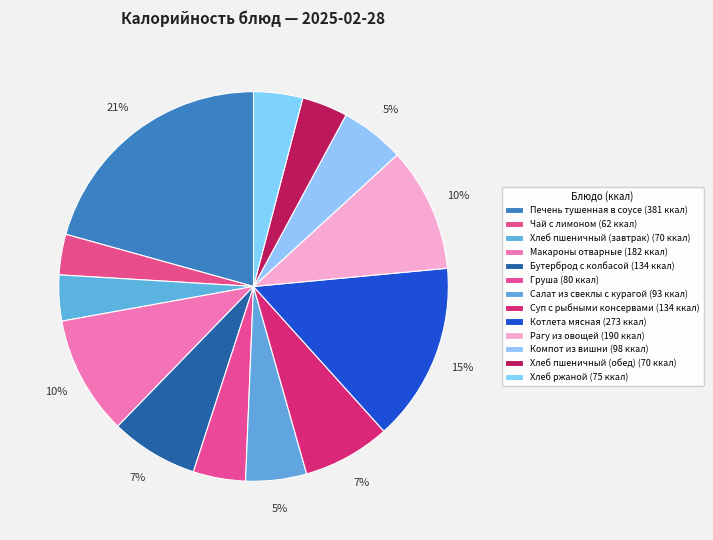

Which has a higher value, Хлеб пшеничный (обед) or Салат из свеклы с курагой?

Салат из свеклы с курагой